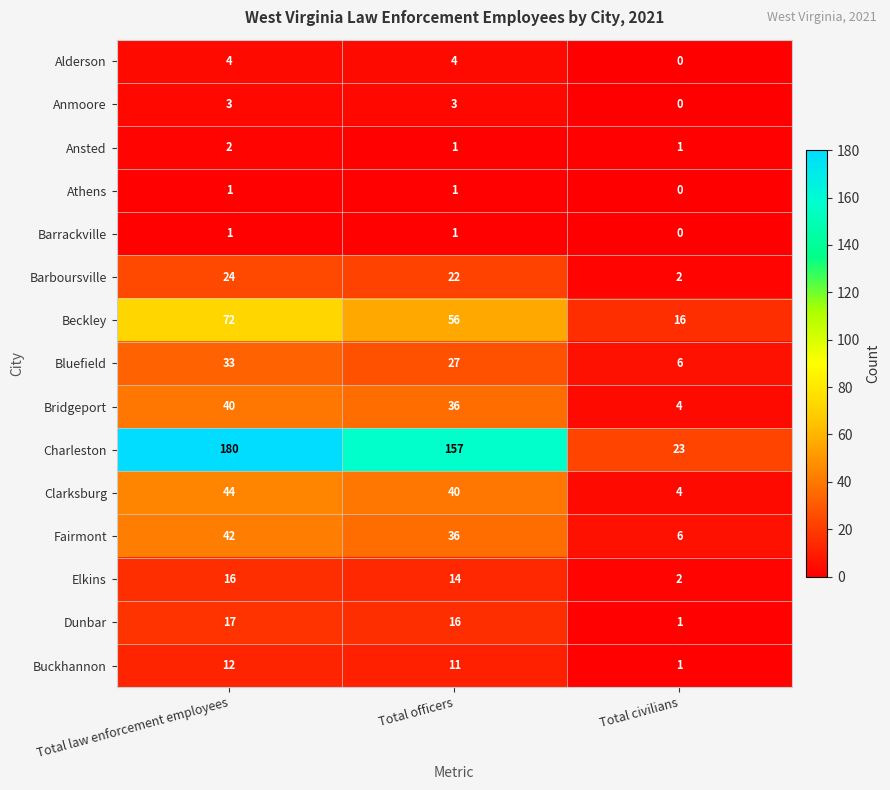

Which series has the widest spread of values?

Charleston